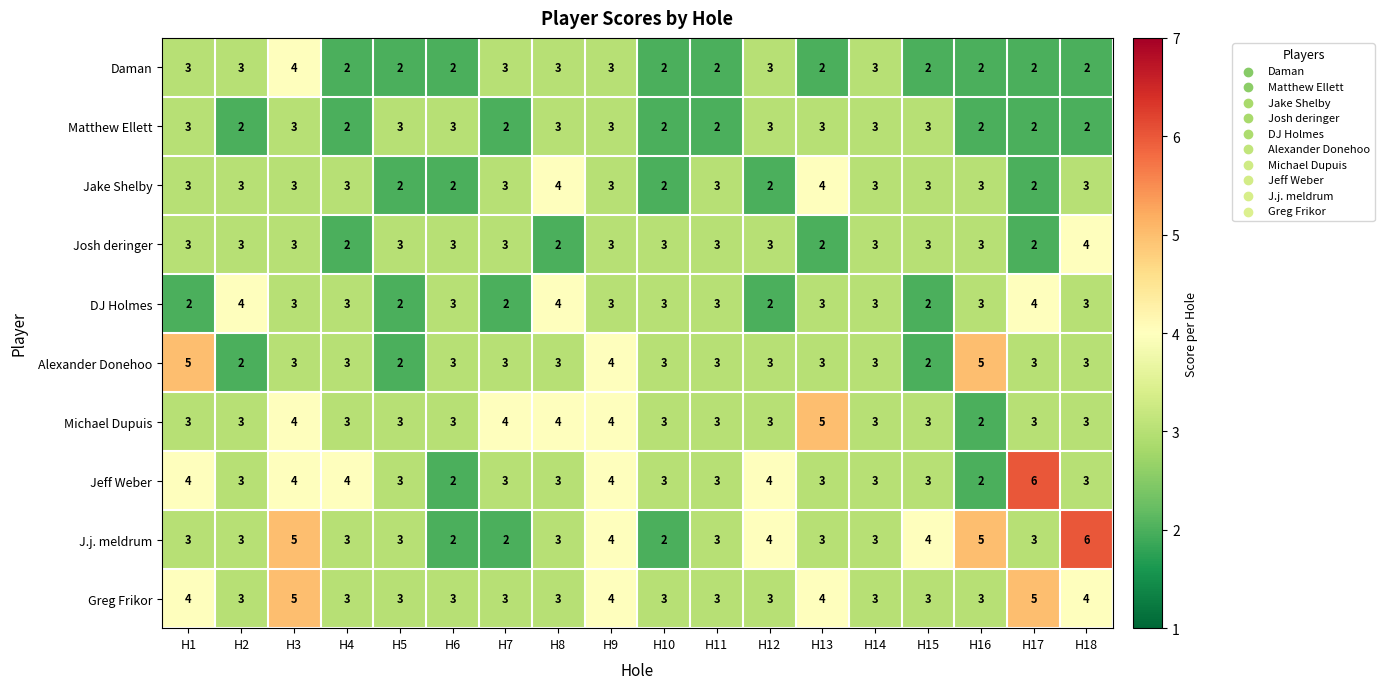

What is the spread (max minus min) of values at H5?

1